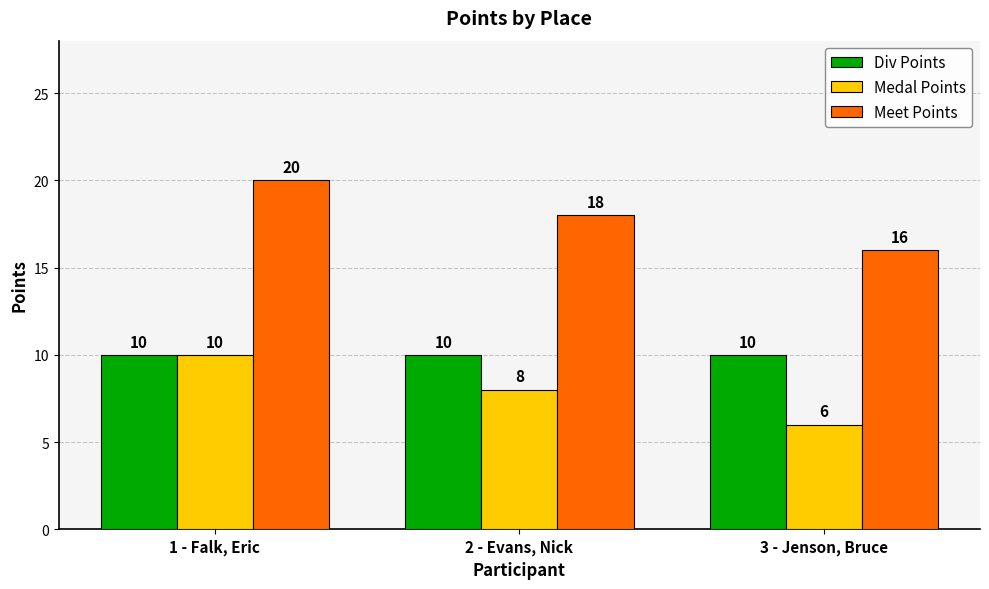

How many bars are there in total?

9